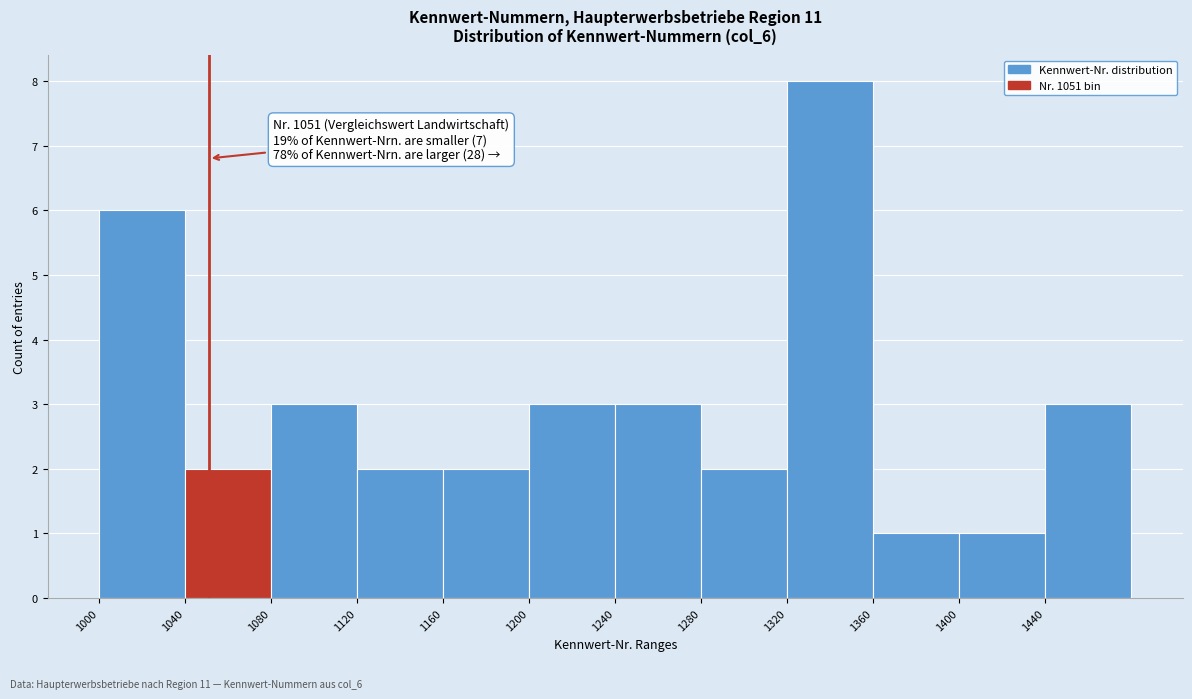

Over which range of the x-axis is the bar tallest?

1320 to 1360